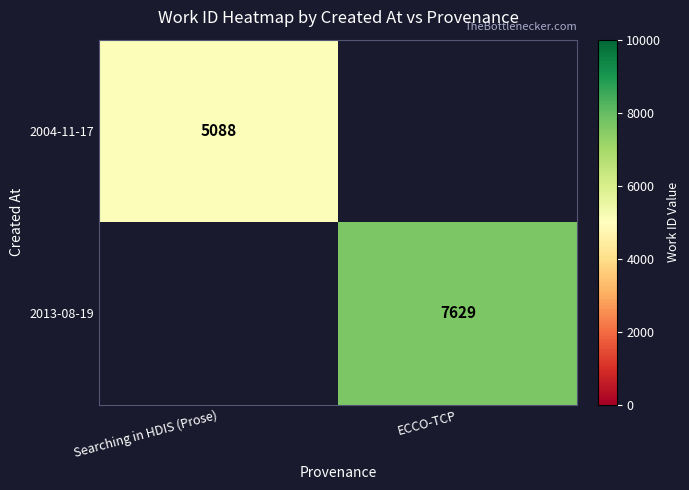

Is the value of 2013-08-19 at ECCO-TCP greater than the value of 2004-11-17 at Searching in HDIS (Prose)?

Yes